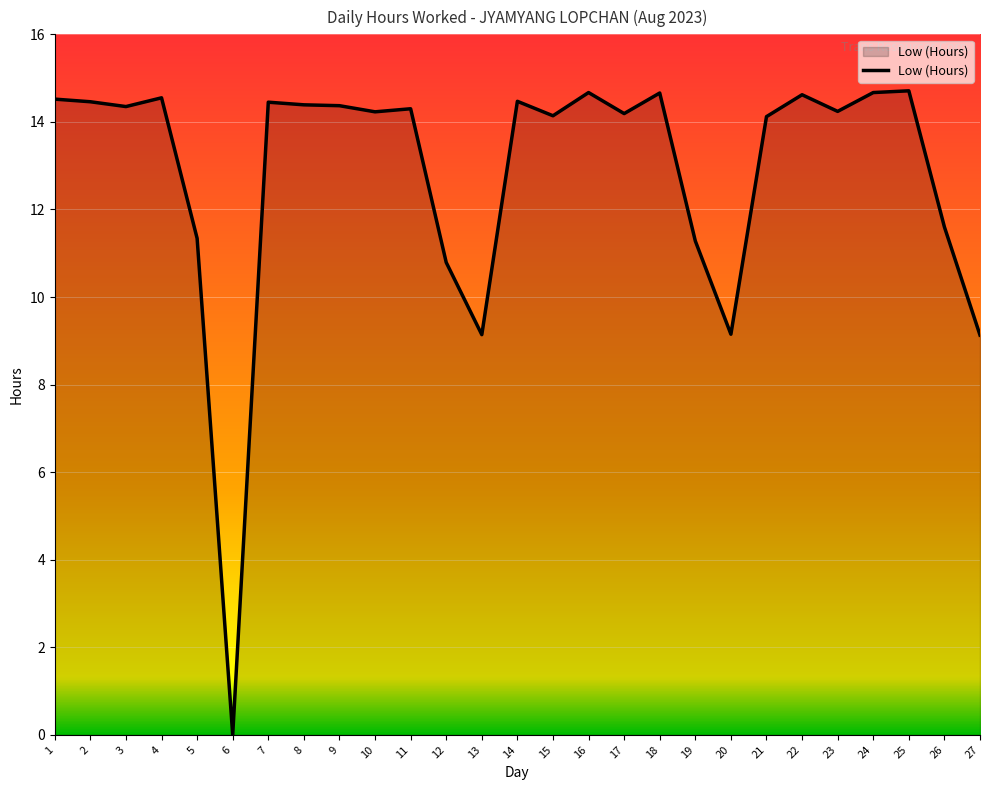

Which label corresponds to the smallest value in the chart?

6